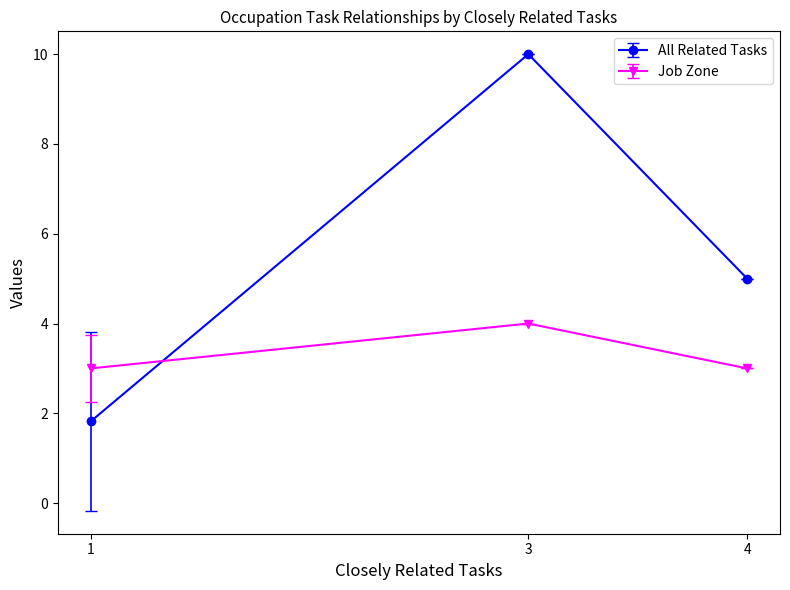

Reading right to left, extract all data points from this chart.

All Related Tasks: 4=5.0	3=10.0	1=1.8
Job Zone: 4=3.0	3=4.0	1=3.0